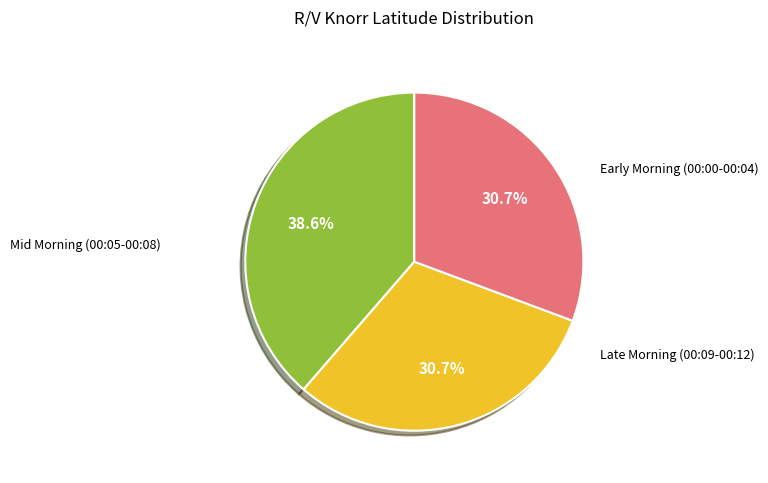

Does any single category account for the majority?

No